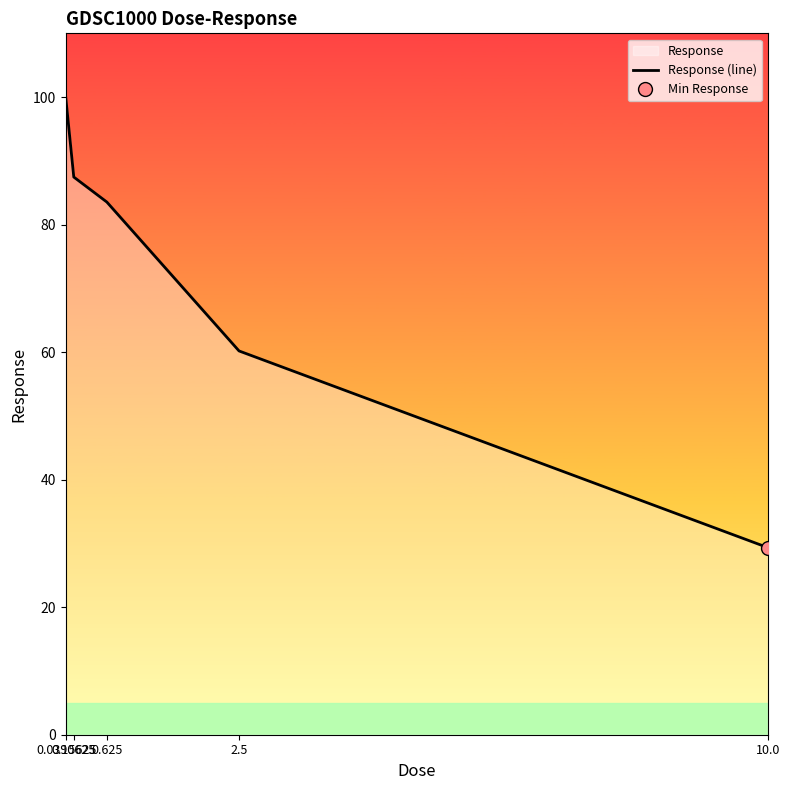

Reading right to left, extract all data points from this chart.

10.0=29.3	2.5=60.2	0.625=83.5	0.15625=87.5	0.0390625=100.3